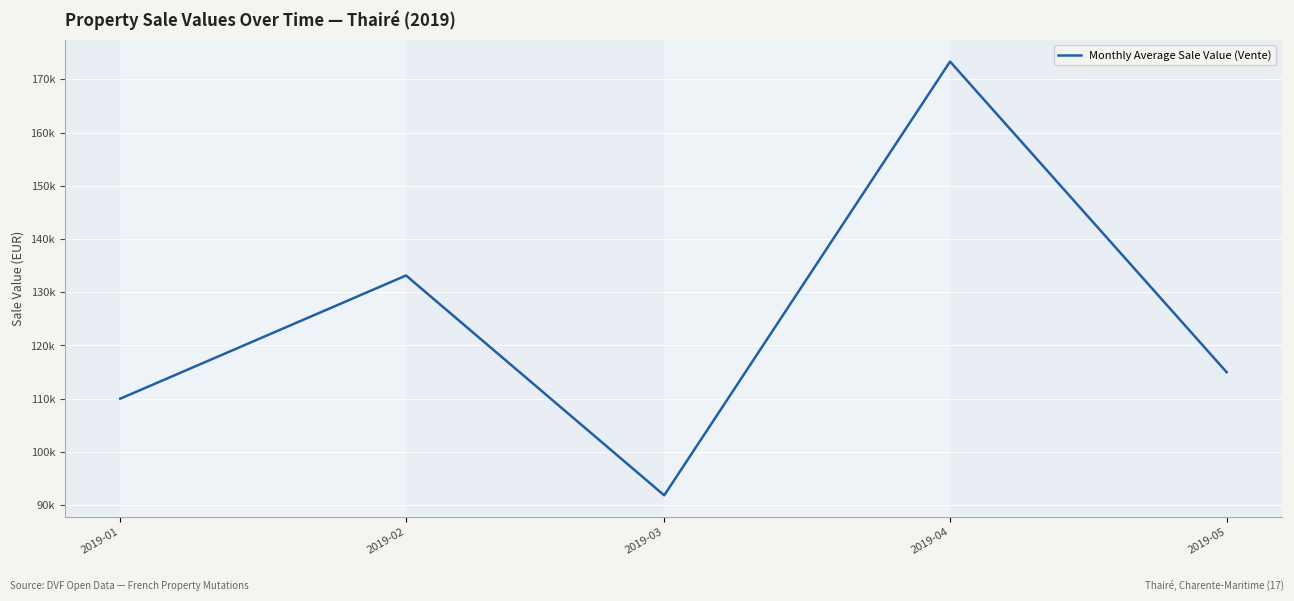

Is this an area chart (filled region under the line)?

No